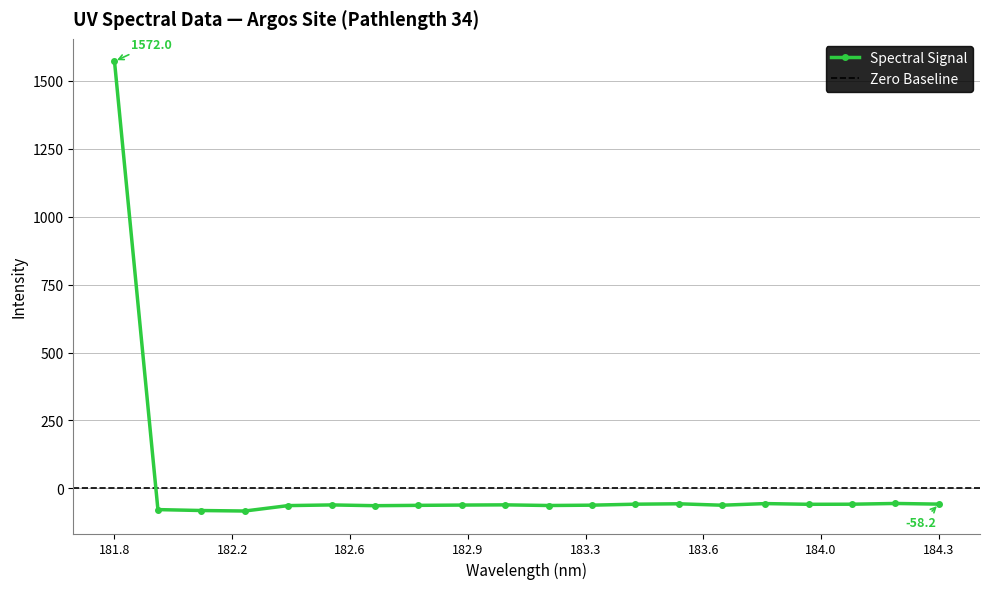

True or false: the data has more than 1 interior local peaks.

True